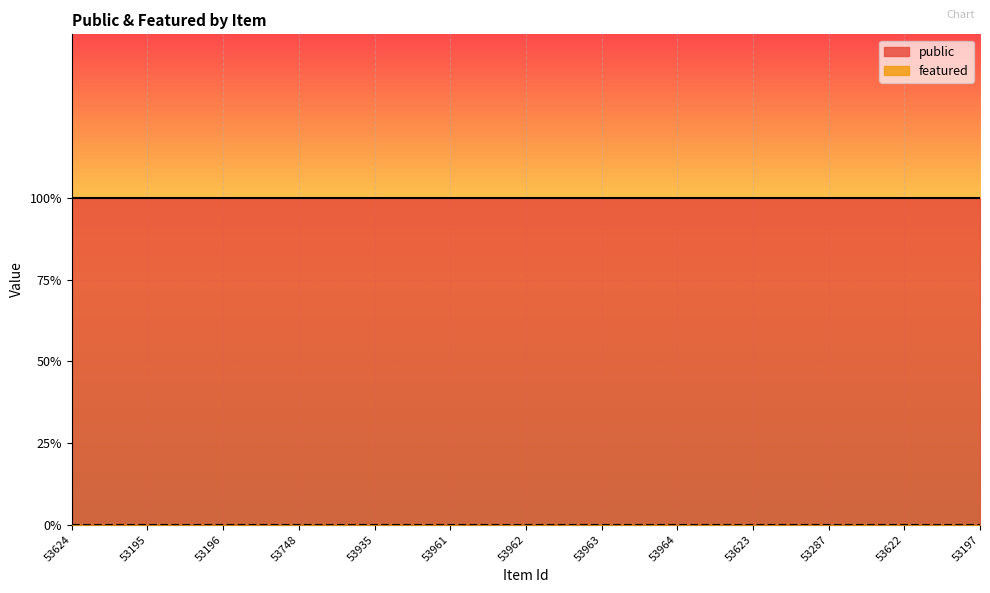

How many series are shown in this chart?

2